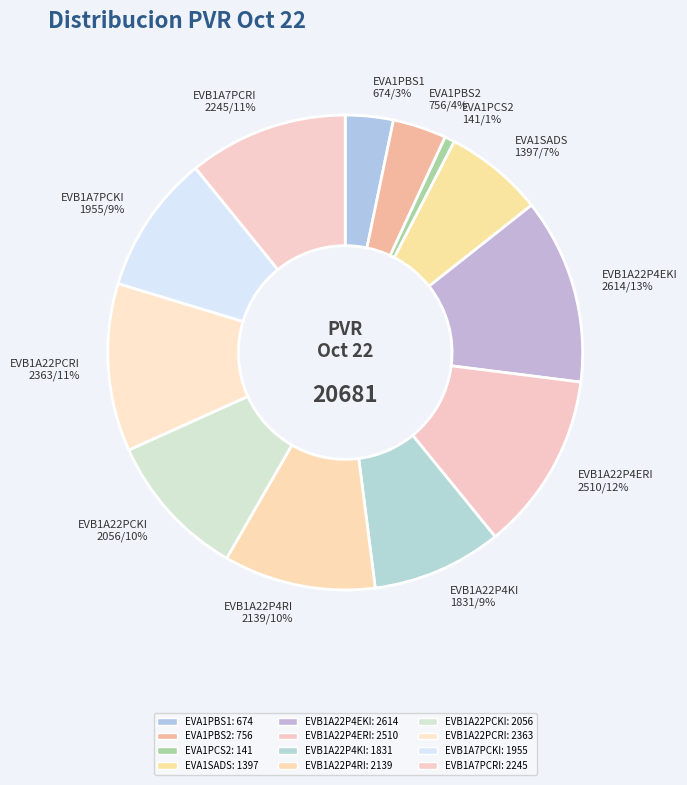

Which category has the biggest portion of the pie?

EVB1A22P4EKI